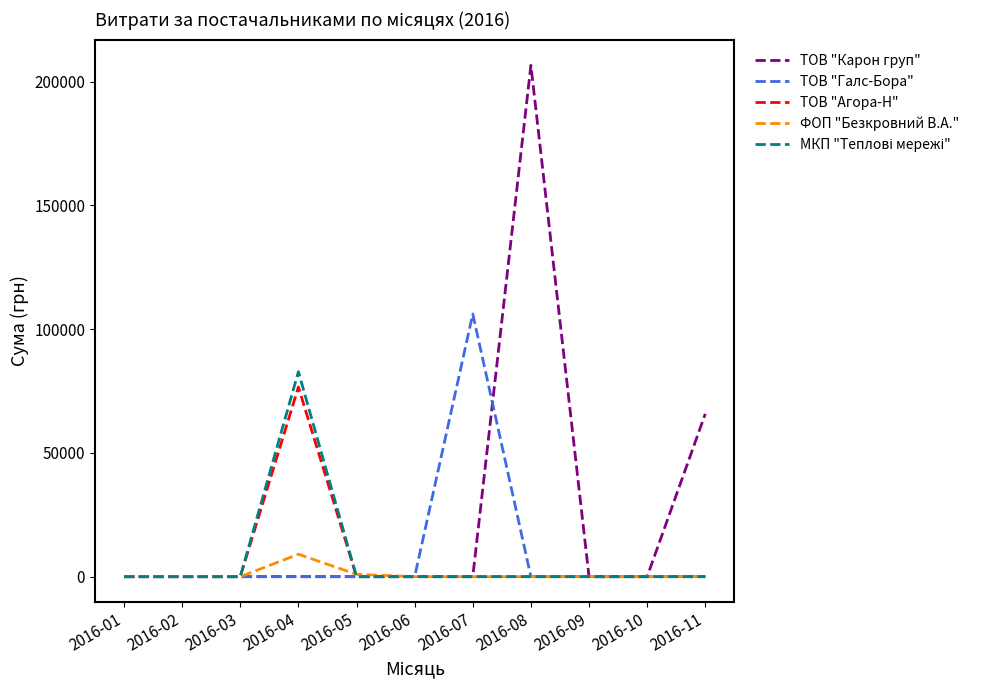

How many lines are shown in the chart?

5